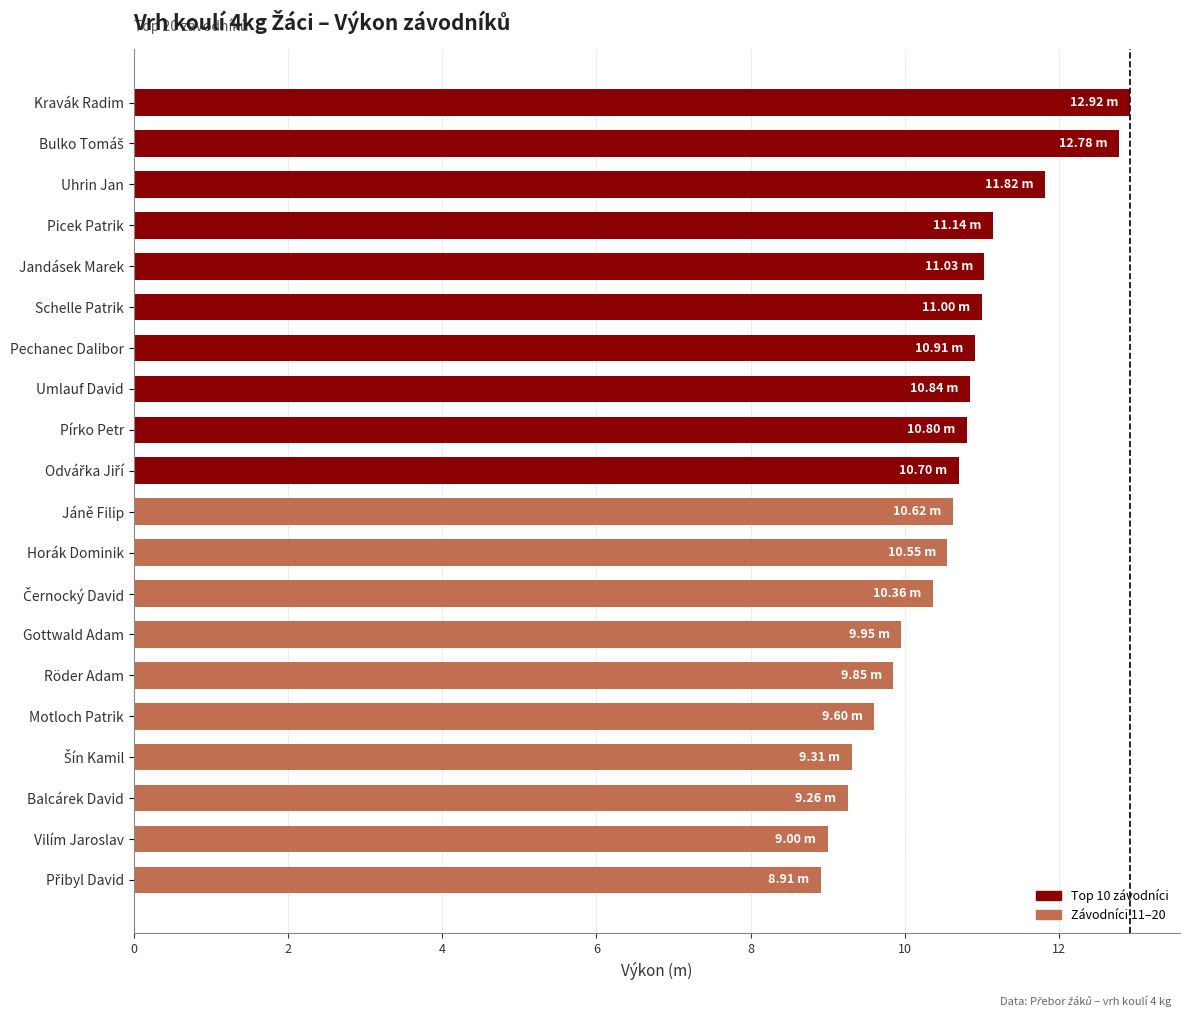

Approximately how many times larger is the value at Pechanec Dalibor compared to Pírko Petr?

1.0